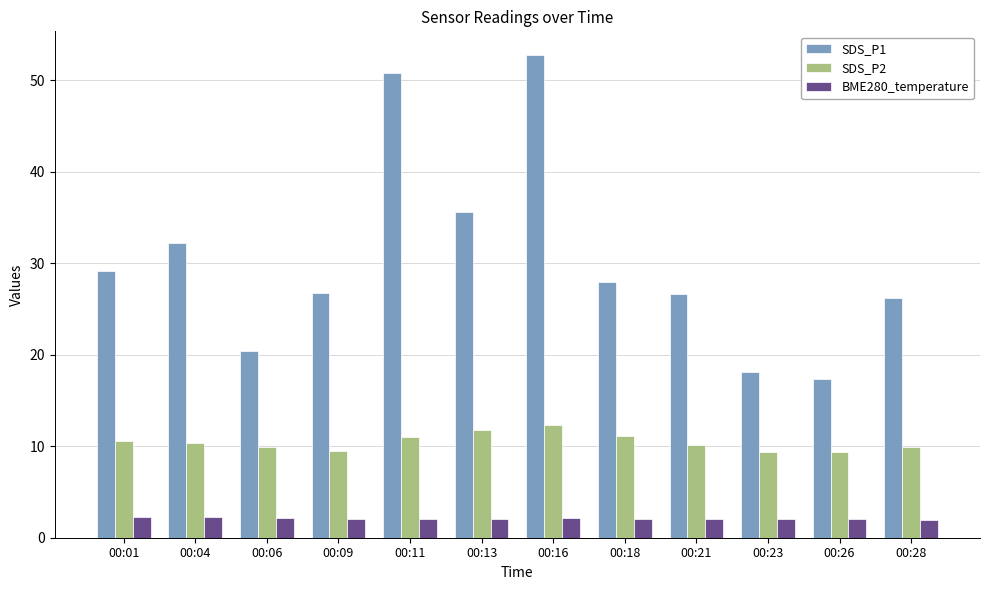

Which category has the highest value in the SDS_P1 series?

00:16